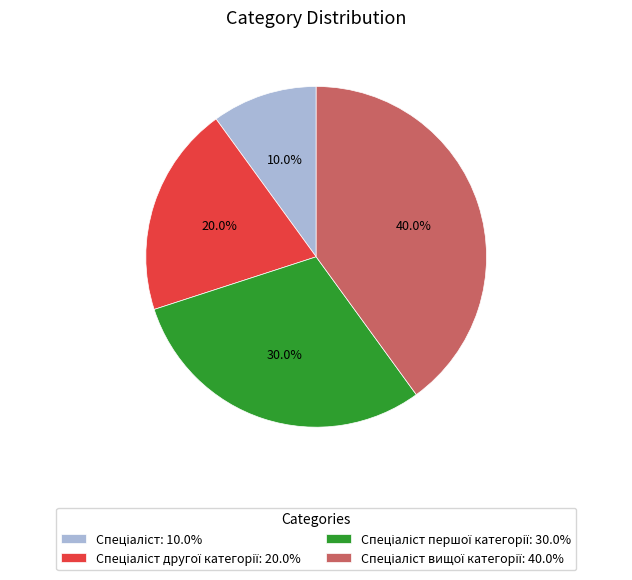

Is there any slice that represents more than half of the pie?

No